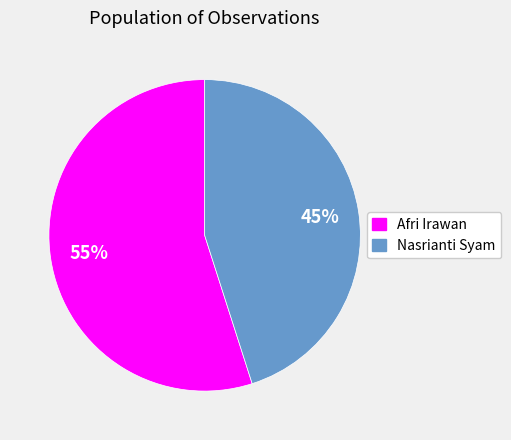

To the nearest percent, what is the combined percentage of Nasrianti Syam and Afri Irawan?

100%